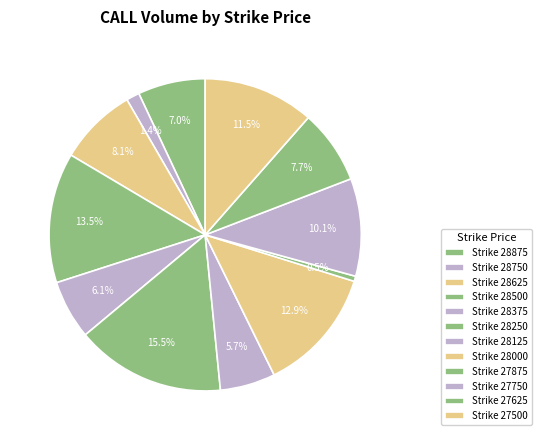

Which category has the smallest portion of the pie?

Strike 27875